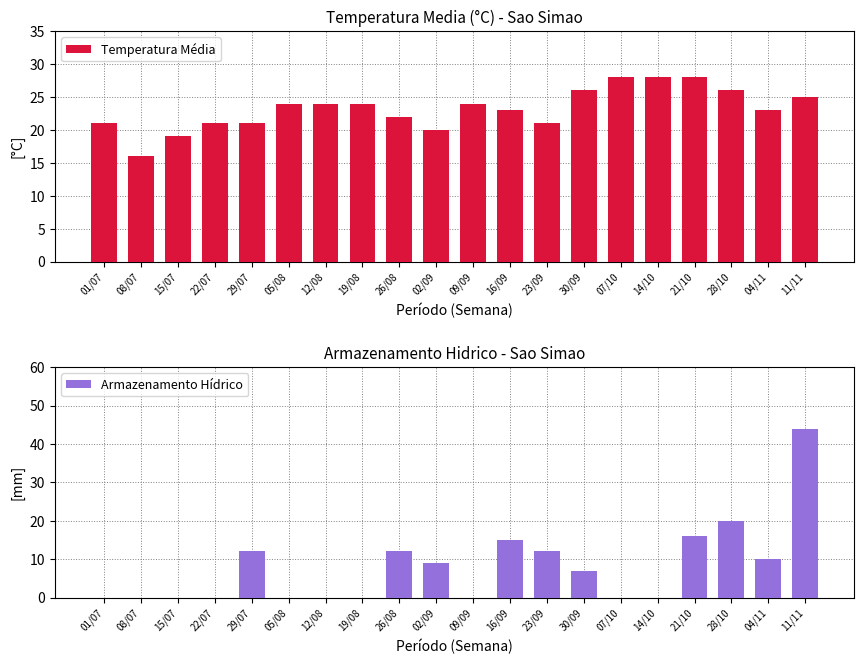

What is the value of the Temperatura Média bar at the 15th from the left?

28